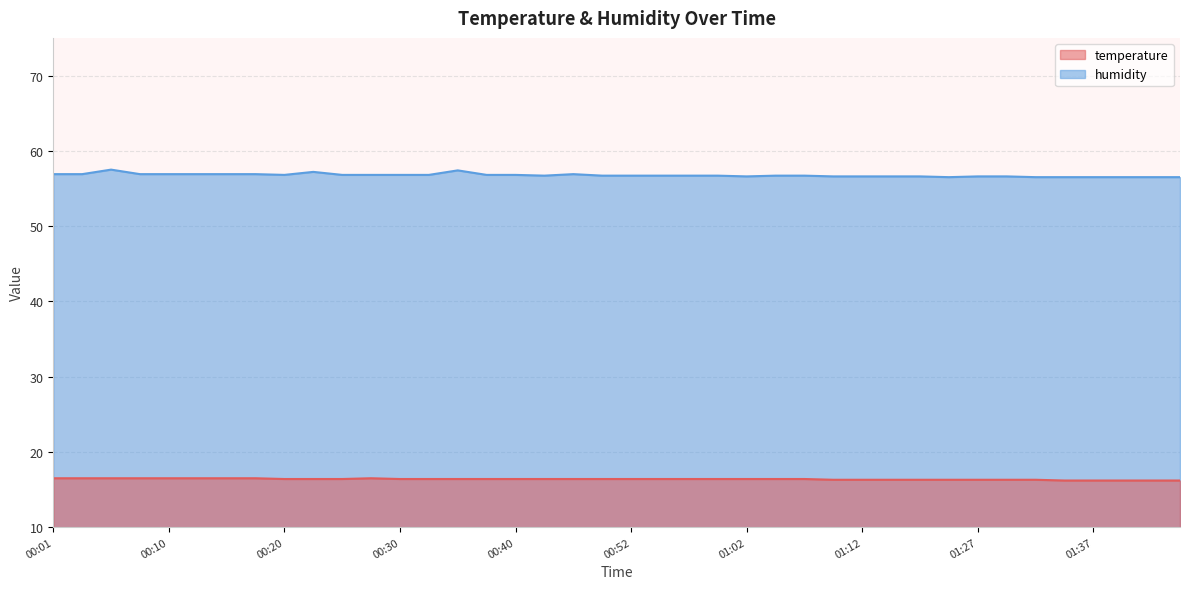

At which category does the chart reach its minimum across all series?

01:35